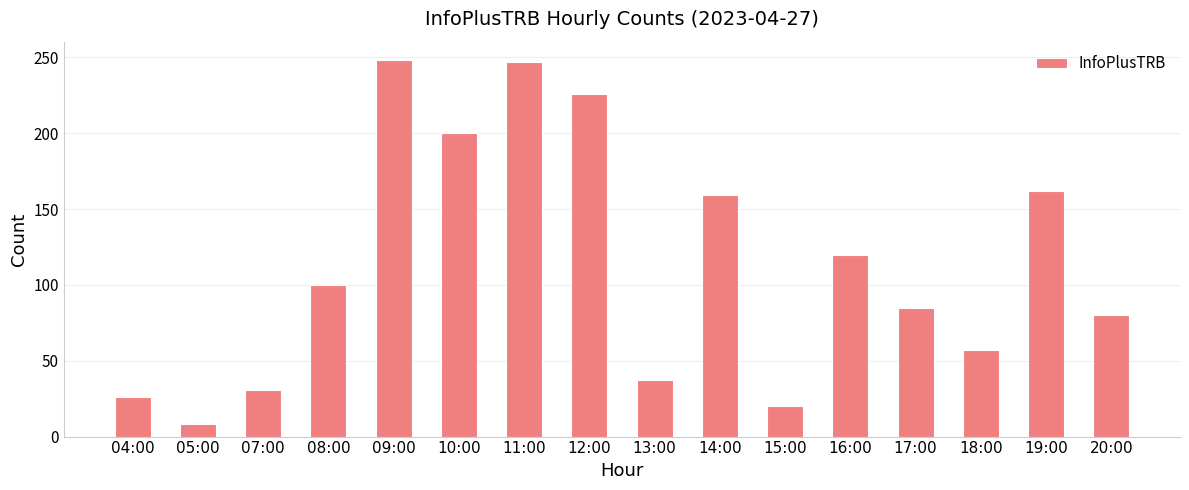

What is the value of the 4th bar from the left?

100